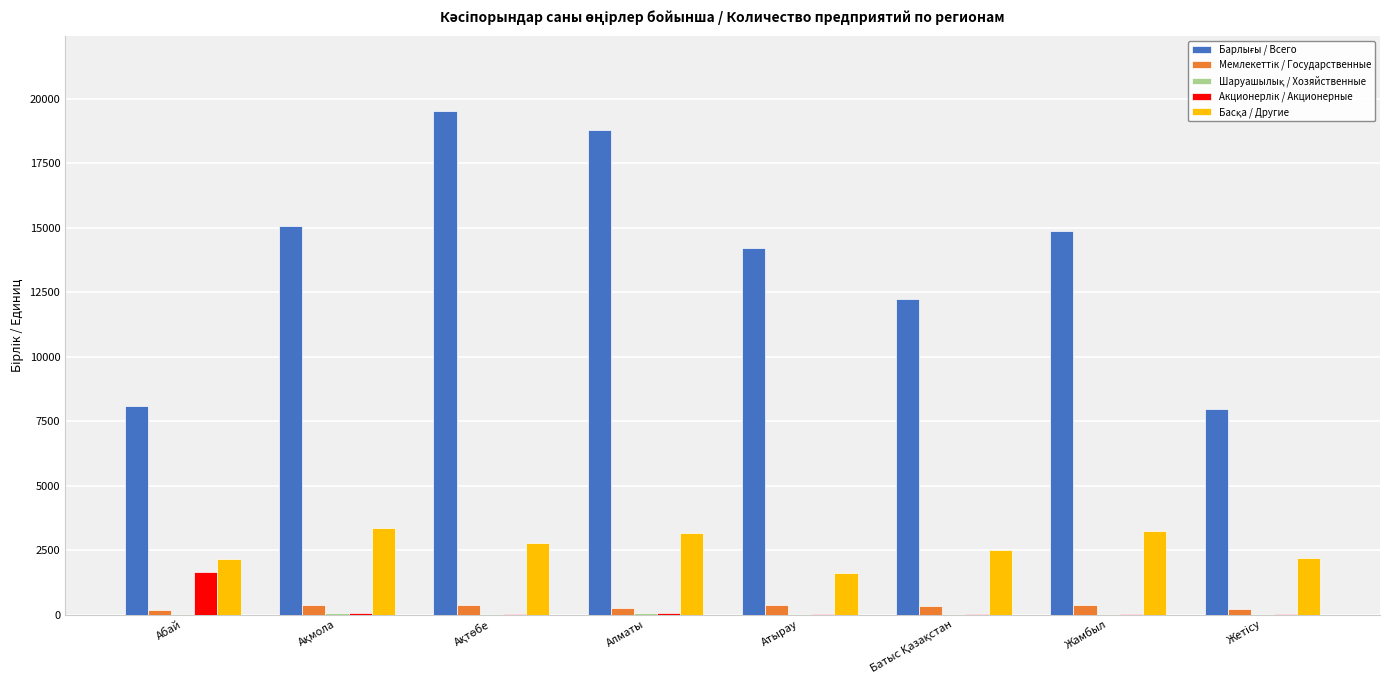

What is the maximum value shown in the chart?

19507